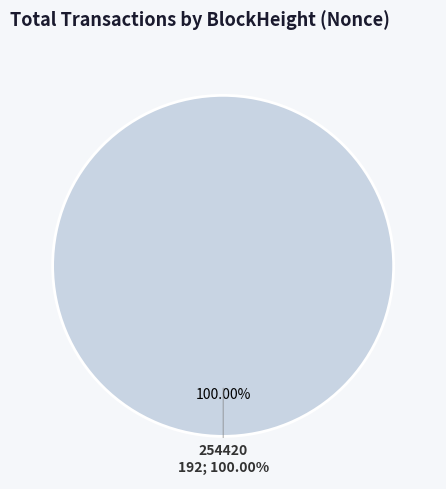

How many slices are in this pie chart?

2